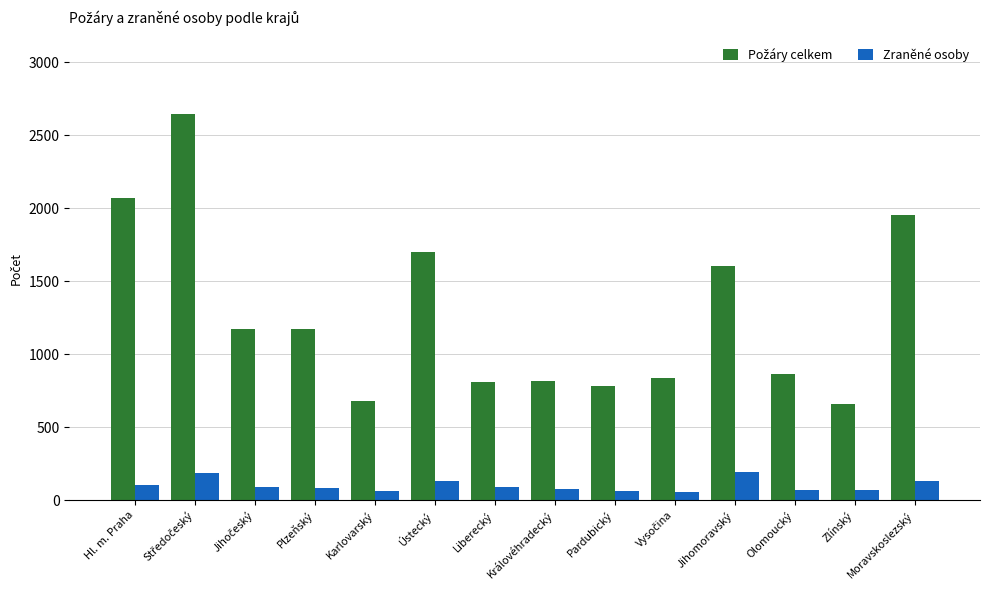

What is the difference between the highest and lowest values at Zlínský?

587